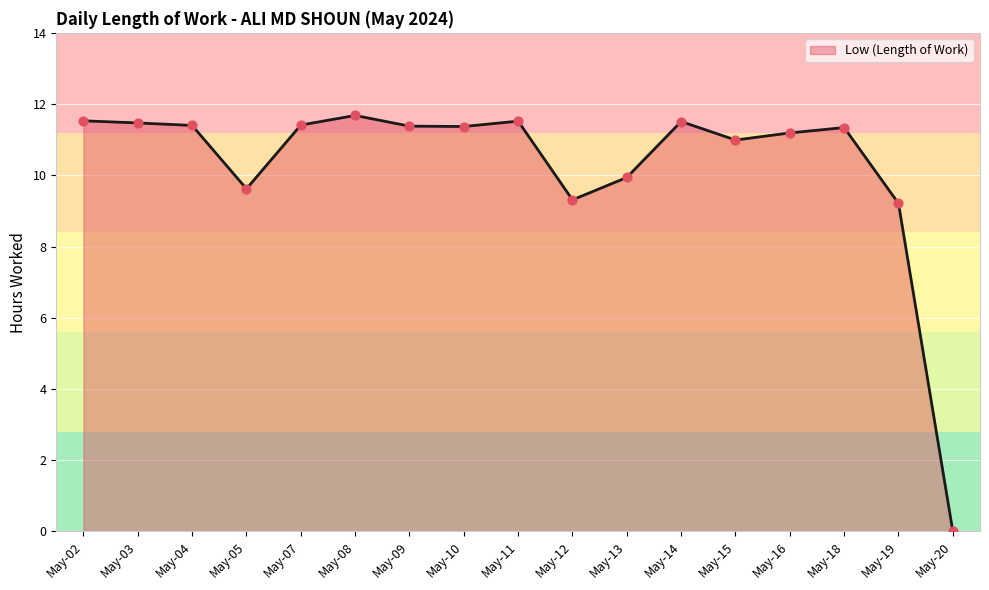

Between May-03 and May-05, which is larger?

May-03